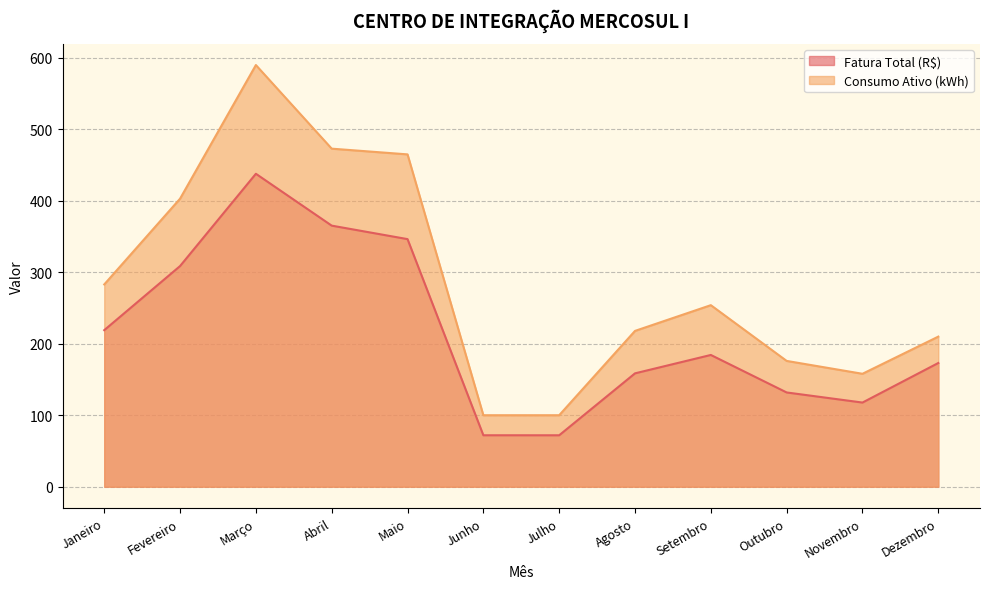

Rank the series by their maximum value, from highest to lowest.

Consumo Ativo (kWh), Fatura Total (R$)